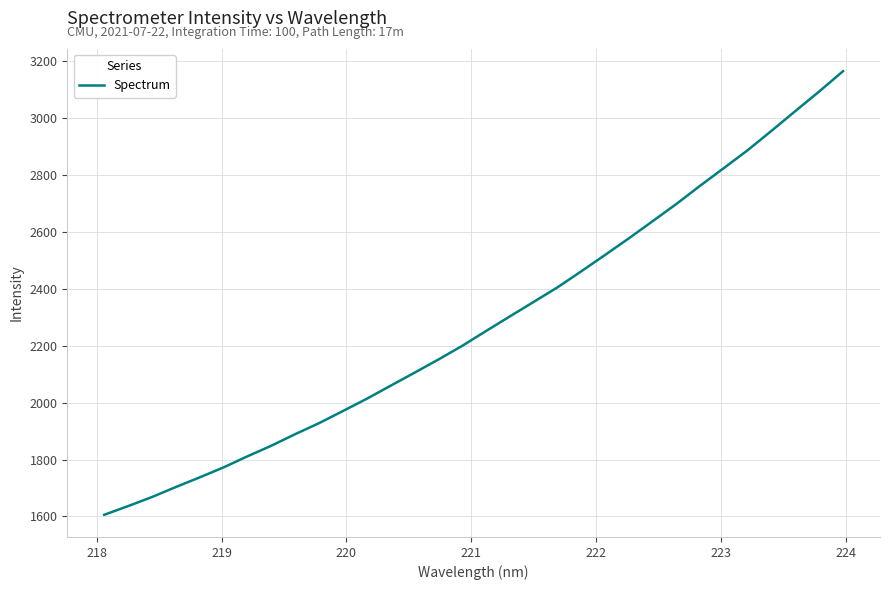

What is the greatest value displayed?

3164.0